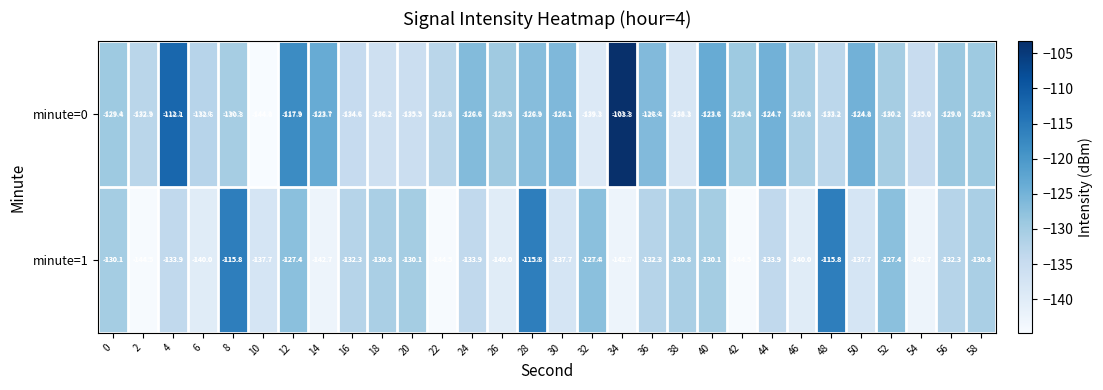

What is the minimum value shown in the chart?

-144.8